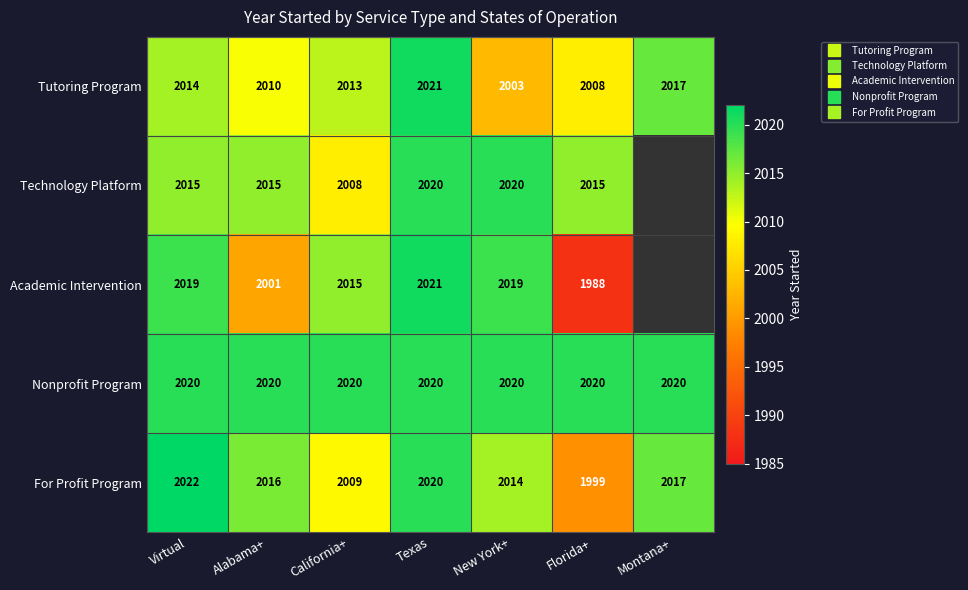

Count the number of data series in this chart.

5